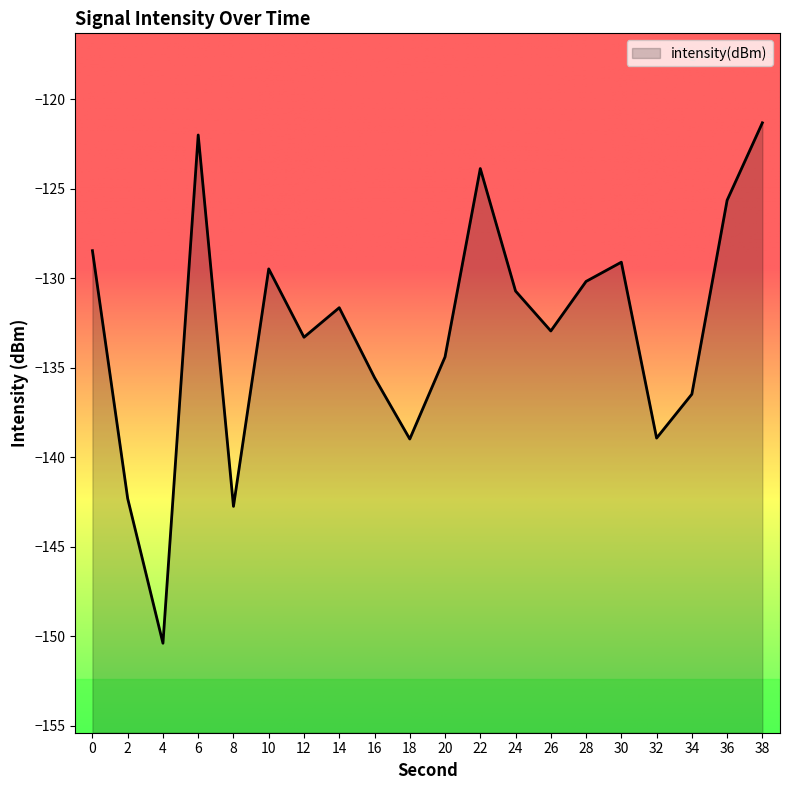

Which has a higher value, 10 or 36?

36